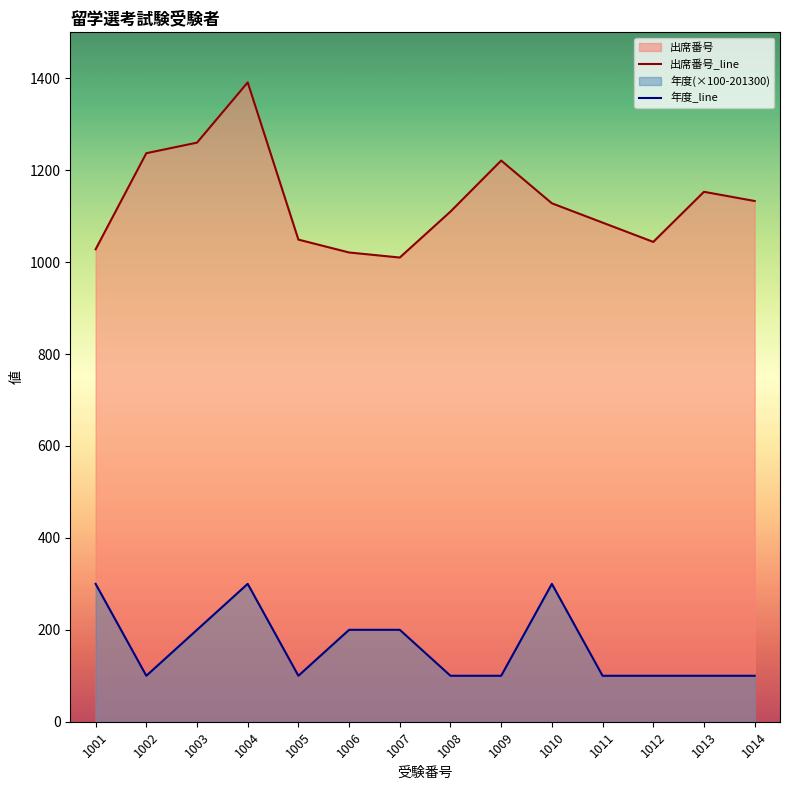

What is the difference between the second highest and minimum values in the 出席番号 series?

250